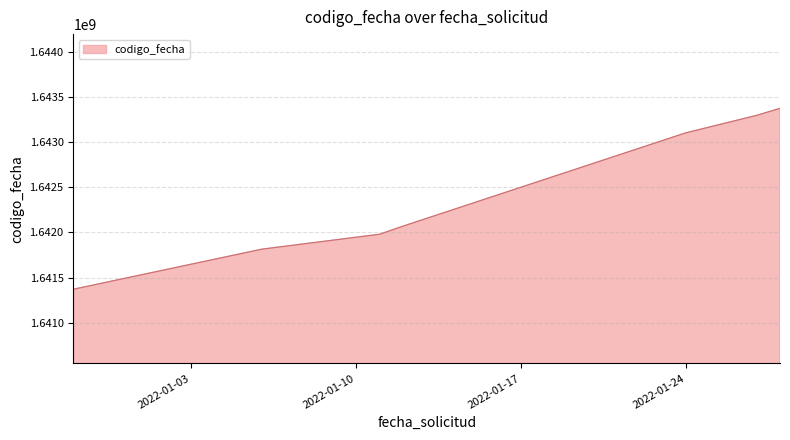

Does the chart have visible grid lines?

Yes